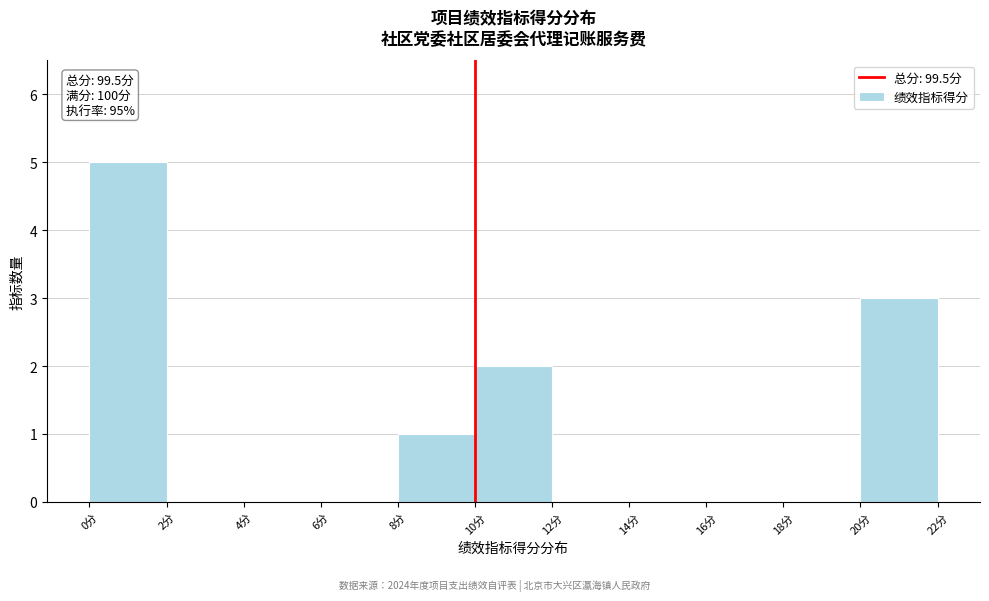

Over which range of the x-axis is the bar tallest?

0 to 2